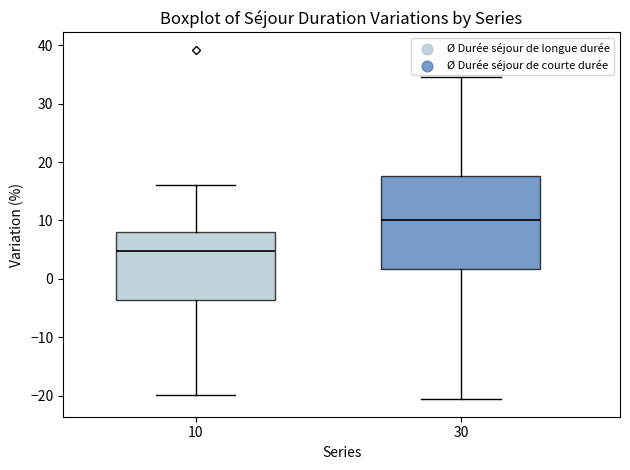

Comparing the boxes themselves (not the whiskers), which one is the tallest?

30